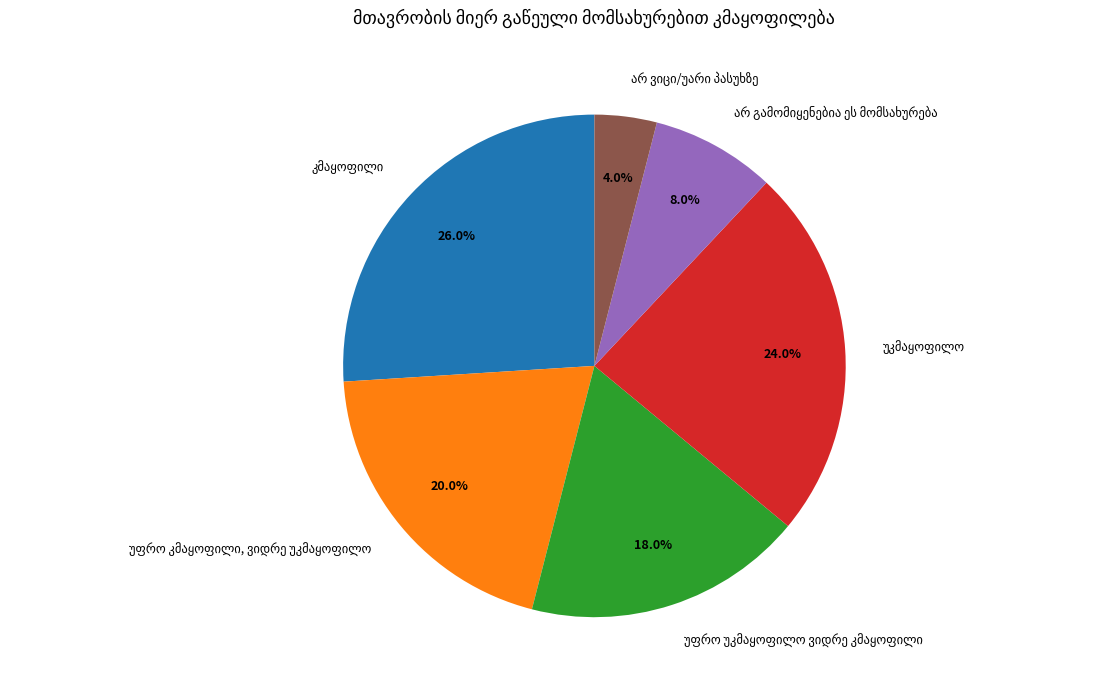

Is there a majority slice in this chart?

No